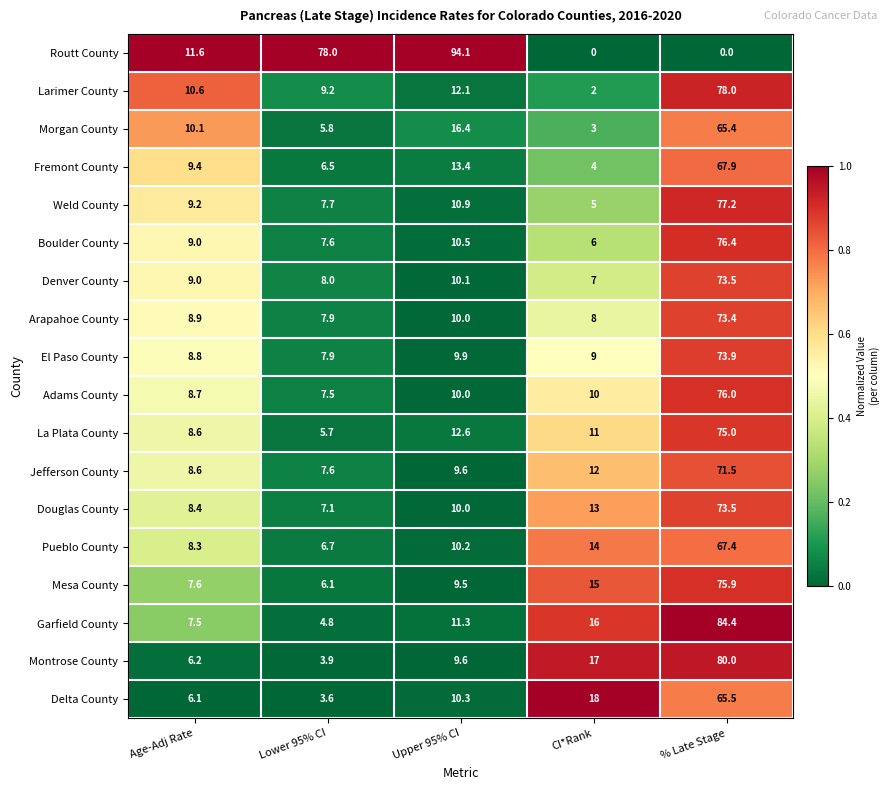

At CI*Rank, list the series in order from largest to smallest.

Delta County, Montrose County, Garfield County, Mesa County, Pueblo County, Douglas County, Jefferson County, La Plata County, Adams County, El Paso County, Arapahoe County, Denver County, Boulder County, Weld County, Fremont County, Morgan County, Larimer County, Routt County